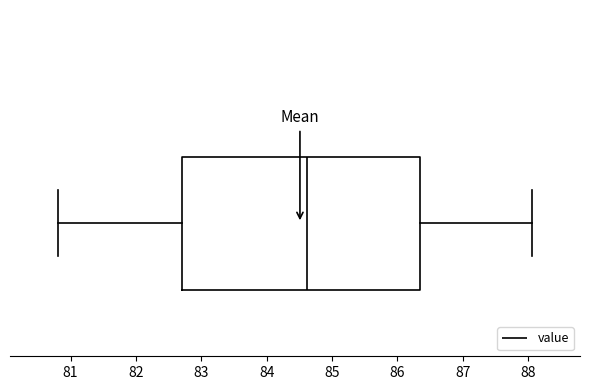

Transcribe this box plot: give where the median line is, the range the box spans, and where the two whiskers end, as read against the x-axis. The values are not printed on the chart, so give them approximately, as read against the axis.

median 84.6, box 82.7 to 86.3, whiskers 80.8 to 88.1